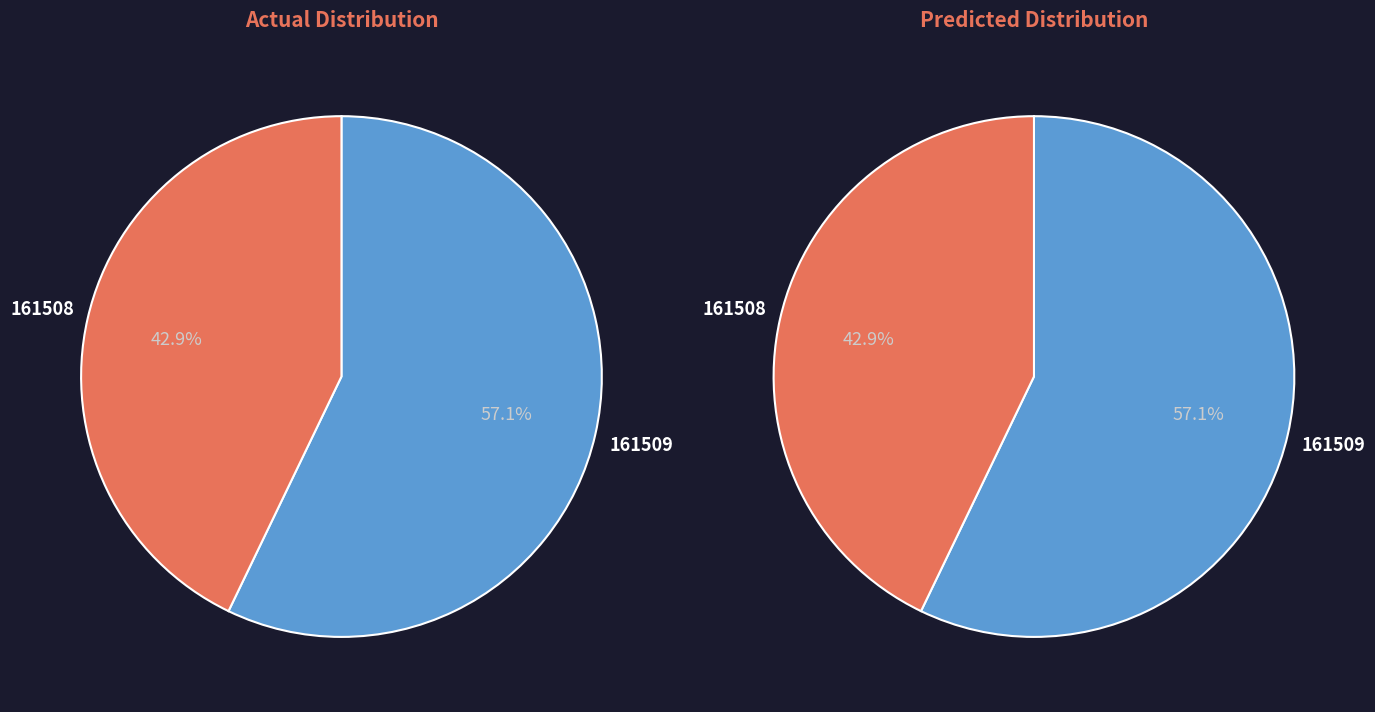

What is the ratio of the value at 161508 to the value at 161509?

0.8